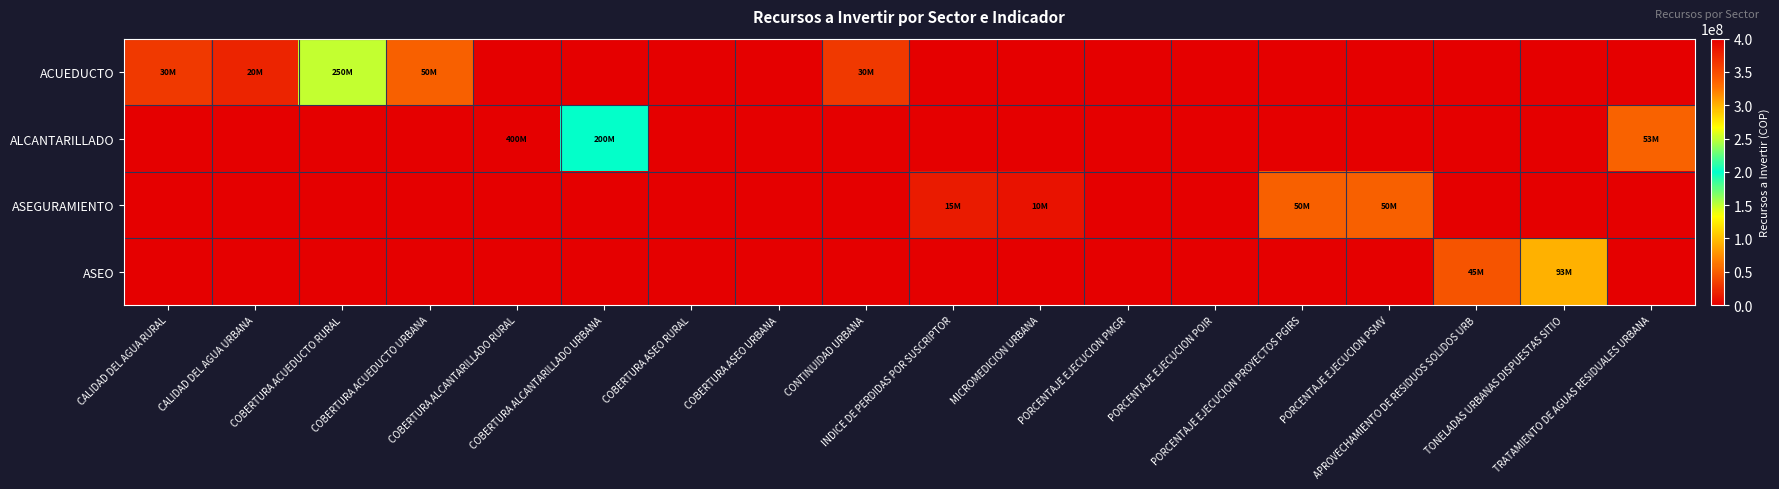

Reading right to left, transcribe all the data shown in this chart.

ACUEDUCTO: TRATAMIENTO DE AGUAS RESIDUALES URBANA=0	TONELADAS URBANAS DISPUESTAS SITIO=0	APROVECHAMIENTO DE RESIDUOS SOLIDOS URB=0	PORCENTAJE EJECUCION PSMV=0	PORCENTAJE EJECUCION PROYECTOS PGIRS=0	PORCENTAJE EJECUCION POIR=0	PORCENTAJE EJECUCION PMGR=0	MICROMEDICION URBANA=0	INDICE DE PERDIDAS POR SUSCRIPTOR=0	CONTINUIDAD URBANA=30000000	COBERTURA ASEO URBANA=0	COBERTURA ASEO RURAL=0	COBERTURA ALCANTARILLADO URBANA=0	COBERTURA ALCANTARILLADO RURAL=0	COBERTURA ACUEDUCTO URBANA=50000000	COBERTURA ACUEDUCTO RURAL=250000000	CALIDAD DEL AGUA URBANA=20000000	CALIDAD DEL AGUA RURAL=30000000
ALCANTARILLADO: TRATAMIENTO DE AGUAS RESIDUALES URBANA=53000000	TONELADAS URBANAS DISPUESTAS SITIO=0	APROVECHAMIENTO DE RESIDUOS SOLIDOS URB=0	PORCENTAJE EJECUCION PSMV=0	PORCENTAJE EJECUCION PROYECTOS PGIRS=0	PORCENTAJE EJECUCION POIR=0	PORCENTAJE EJECUCION PMGR=0	MICROMEDICION URBANA=0	INDICE DE PERDIDAS POR SUSCRIPTOR=0	CONTINUIDAD URBANA=0	COBERTURA ASEO URBANA=0	COBERTURA ASEO RURAL=0	COBERTURA ALCANTARILLADO URBANA=200000000	COBERTURA ALCANTARILLADO RURAL=400000000	COBERTURA ACUEDUCTO URBANA=0	COBERTURA ACUEDUCTO RURAL=0	CALIDAD DEL AGUA URBANA=0	CALIDAD DEL AGUA RURAL=0
ASEGURAMIENTO: TRATAMIENTO DE AGUAS RESIDUALES URBANA=0	TONELADAS URBANAS DISPUESTAS SITIO=0	APROVECHAMIENTO DE RESIDUOS SOLIDOS URB=0	PORCENTAJE EJECUCION PSMV=50000000	PORCENTAJE EJECUCION PROYECTOS PGIRS=50000000	PORCENTAJE EJECUCION POIR=0	PORCENTAJE EJECUCION PMGR=0	MICROMEDICION URBANA=10000000	INDICE DE PERDIDAS POR SUSCRIPTOR=15000000	CONTINUIDAD URBANA=0	COBERTURA ASEO URBANA=0	COBERTURA ASEO RURAL=0	COBERTURA ALCANTARILLADO URBANA=0	COBERTURA ALCANTARILLADO RURAL=0	COBERTURA ACUEDUCTO URBANA=0	COBERTURA ACUEDUCTO RURAL=0	CALIDAD DEL AGUA URBANA=0	CALIDAD DEL AGUA RURAL=0
ASEO: TRATAMIENTO DE AGUAS RESIDUALES URBANA=0	TONELADAS URBANAS DISPUESTAS SITIO=93744000	APROVECHAMIENTO DE RESIDUOS SOLIDOS URB=45000000	PORCENTAJE EJECUCION PSMV=0	PORCENTAJE EJECUCION PROYECTOS PGIRS=0	PORCENTAJE EJECUCION POIR=0	PORCENTAJE EJECUCION PMGR=0	MICROMEDICION URBANA=0	INDICE DE PERDIDAS POR SUSCRIPTOR=0	CONTINUIDAD URBANA=0	COBERTURA ASEO URBANA=0	COBERTURA ASEO RURAL=0	COBERTURA ALCANTARILLADO URBANA=0	COBERTURA ALCANTARILLADO RURAL=0	COBERTURA ACUEDUCTO URBANA=0	COBERTURA ACUEDUCTO RURAL=0	CALIDAD DEL AGUA URBANA=0	CALIDAD DEL AGUA RURAL=0